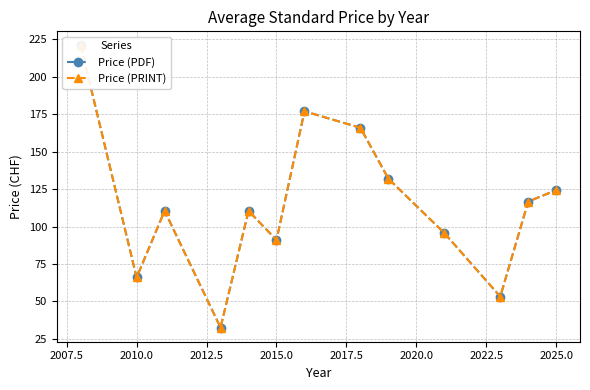

Is it true that Price (PDF) equals 137.8 at 2015.0?

False